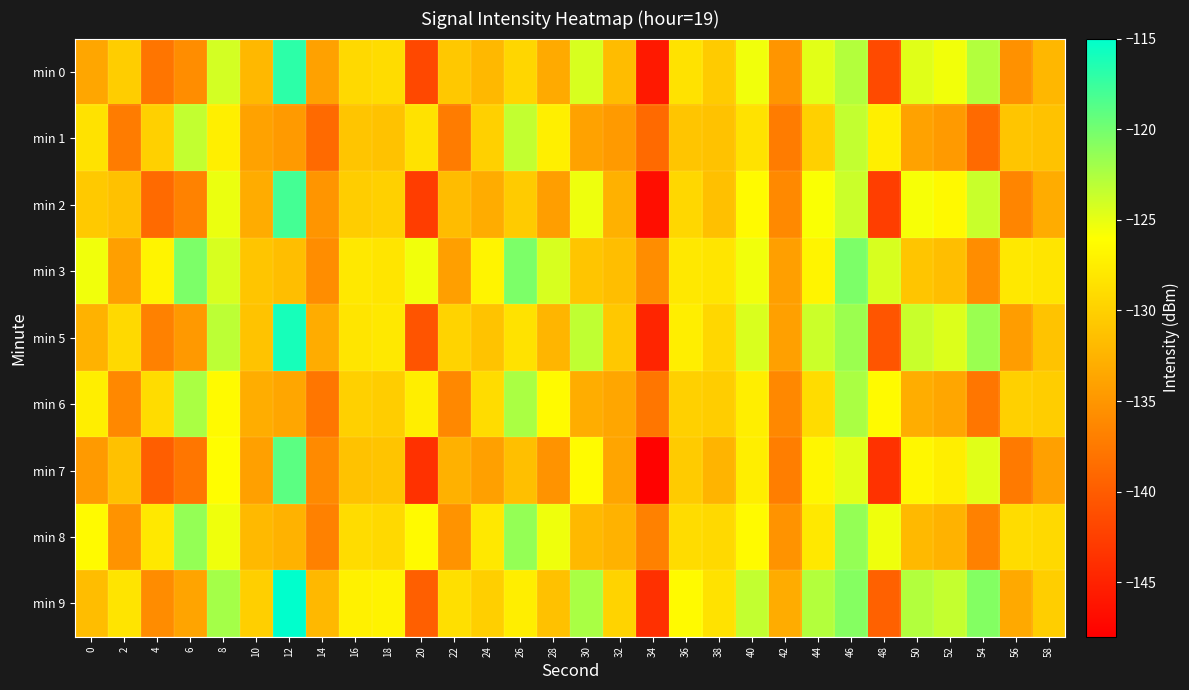

What is the spread (max minus min) of values at 30?

11.7